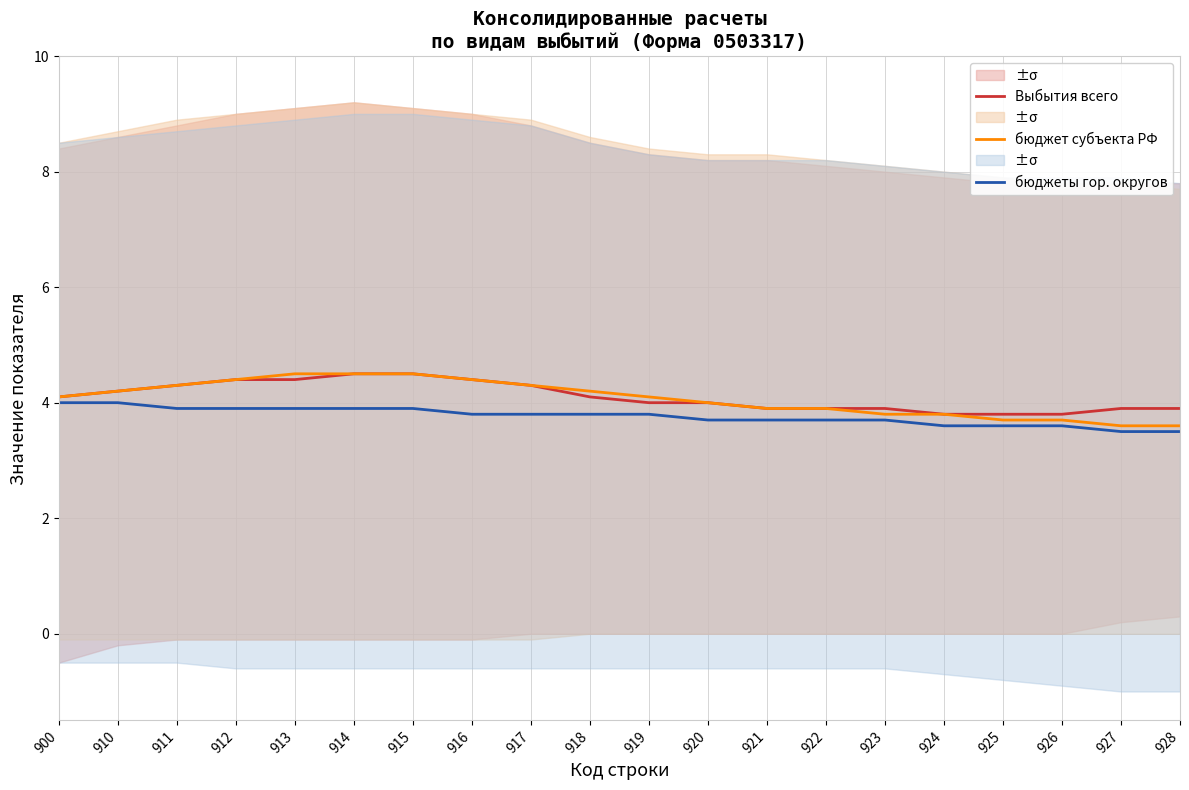

True or false: бюджеты гор. округов and Выбытия всего intersect in this chart.

False